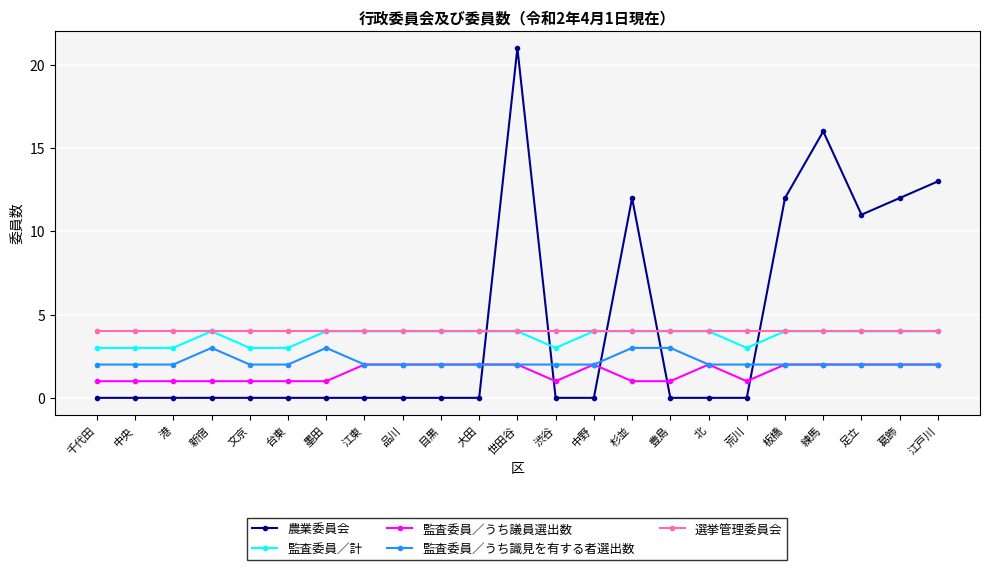

After their last crossing, which series has the higher values: 農業委員会 or 監査委員／うち識見を有する者選出数?

農業委員会